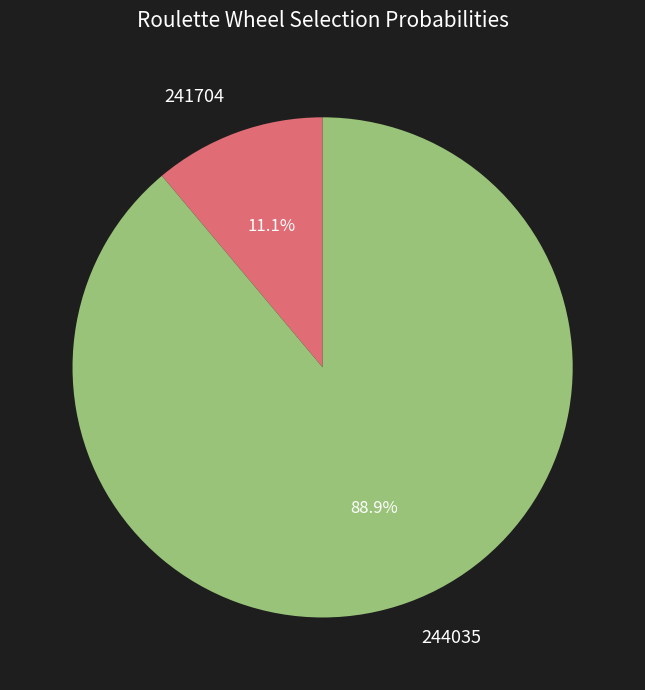

To the nearest percent, what portion does 244035 represent?

89%